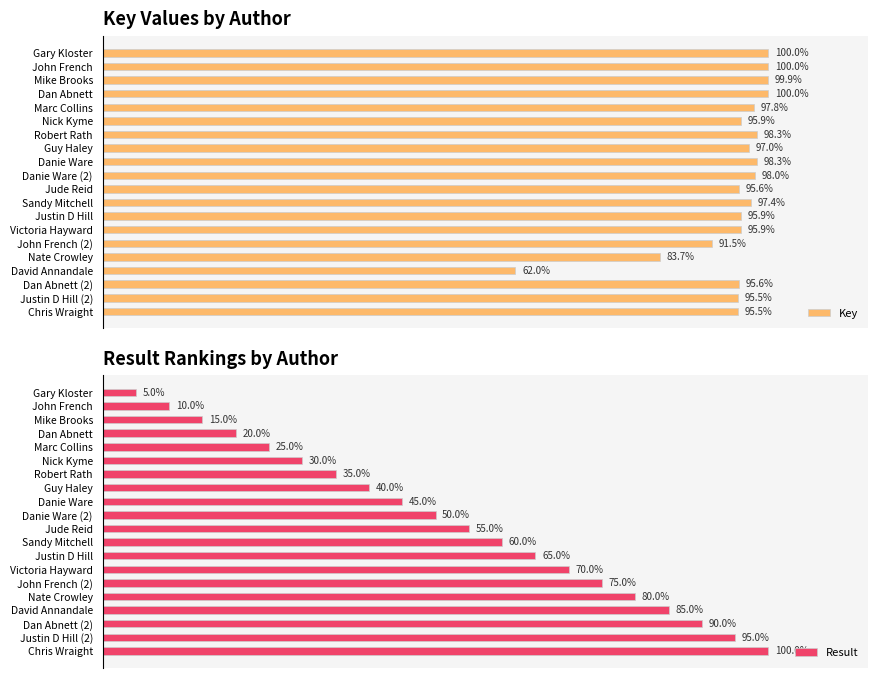

Rank the series by their average value, from lowest to highest.

Result, Key